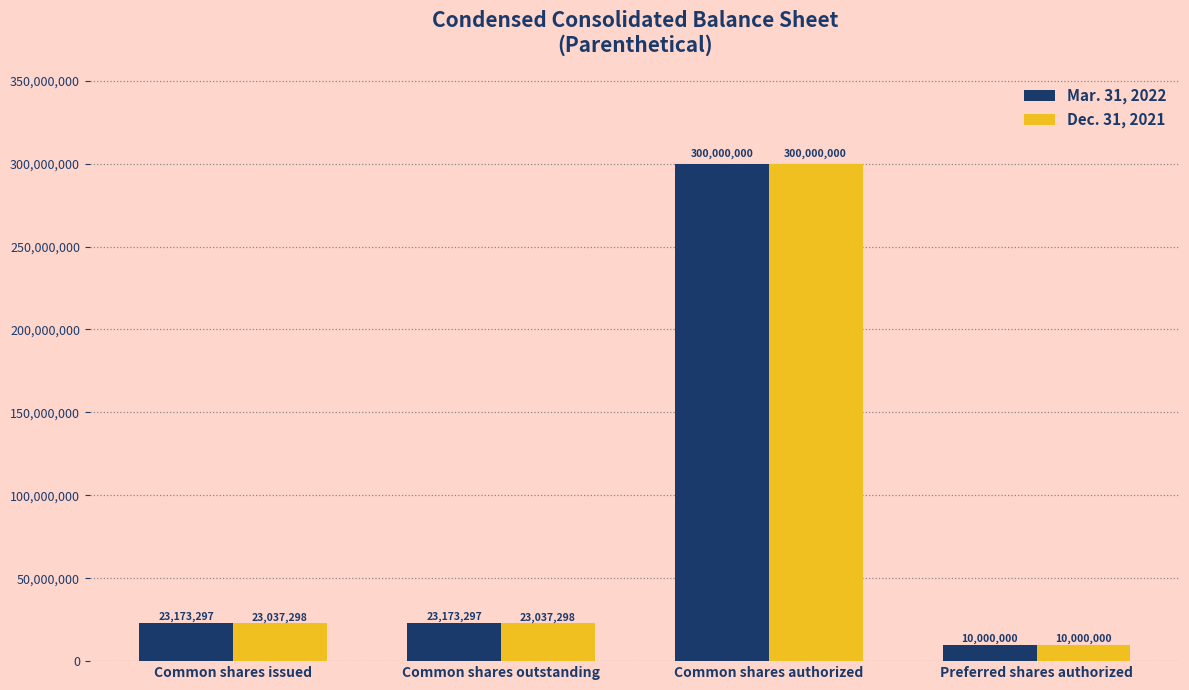

How many values in the Mar. 31, 2022 series are below 23173297?

1